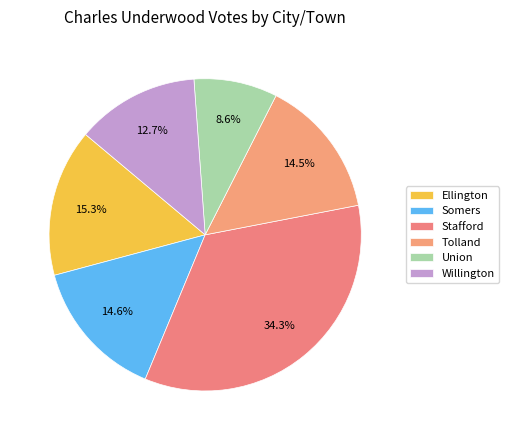

How many slices are in this pie chart?

6